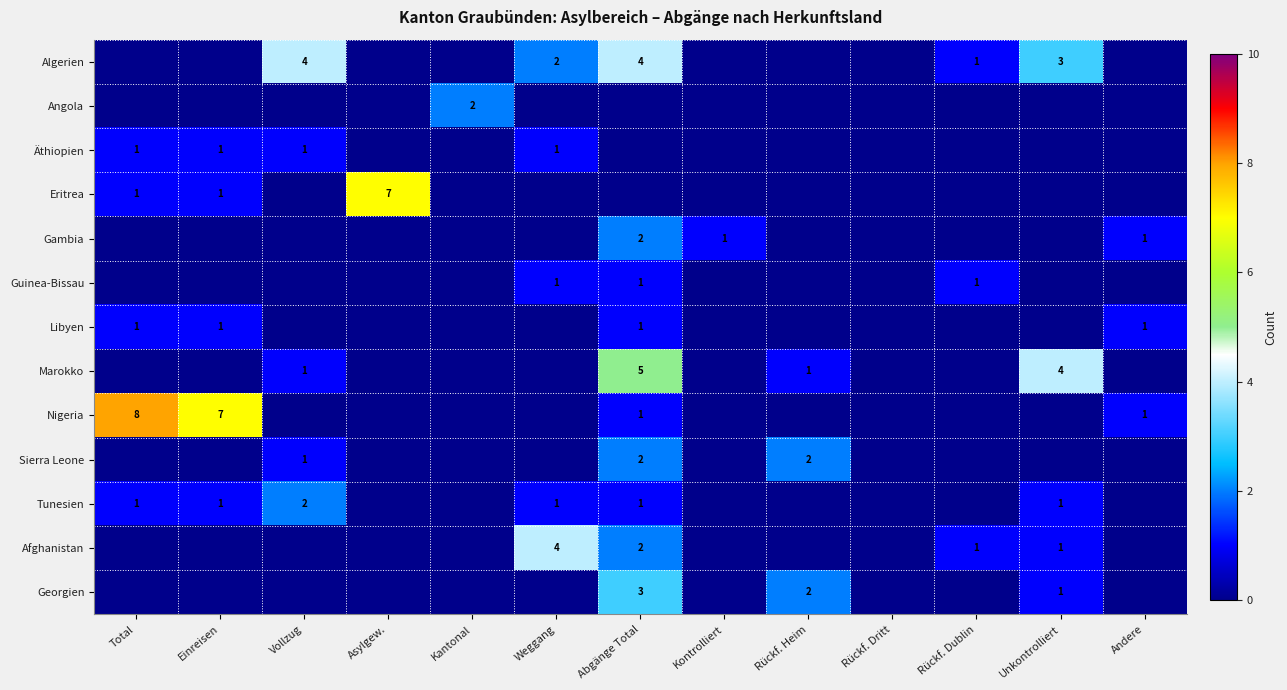

What is the sum of the Nigeria values at Abgänge Total and Einreisen?

8